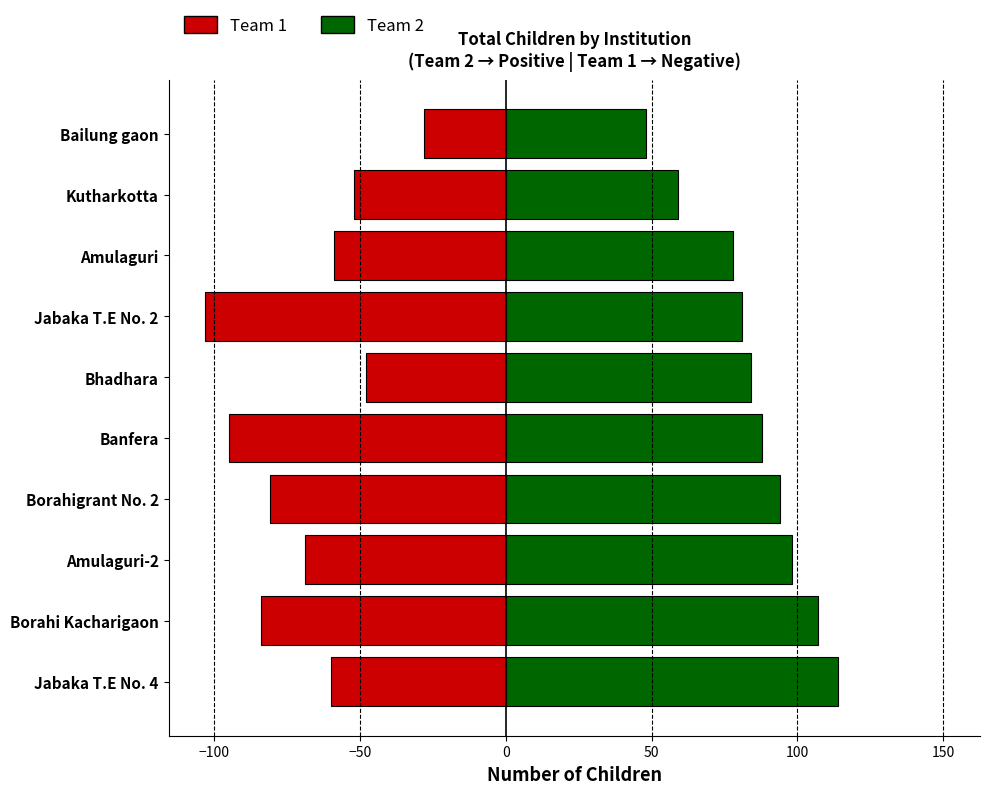

What position from the right is Banfera?

6